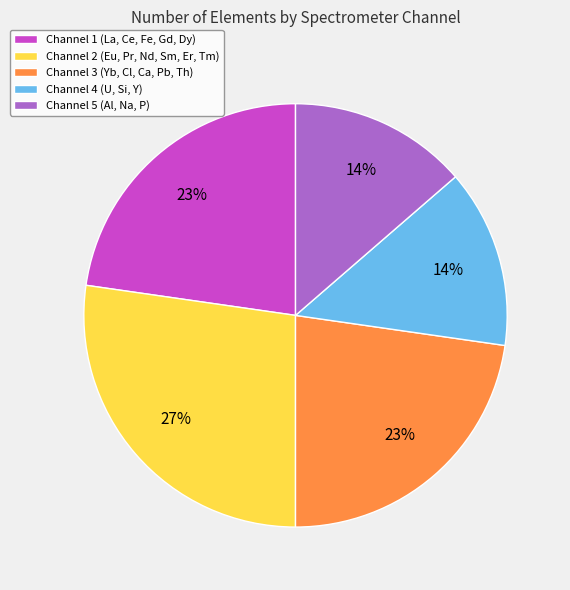

Is it true that Channel 2 (Eu, Pr, Nd, Sm, Er, Tm) is 35% of the pie?

False